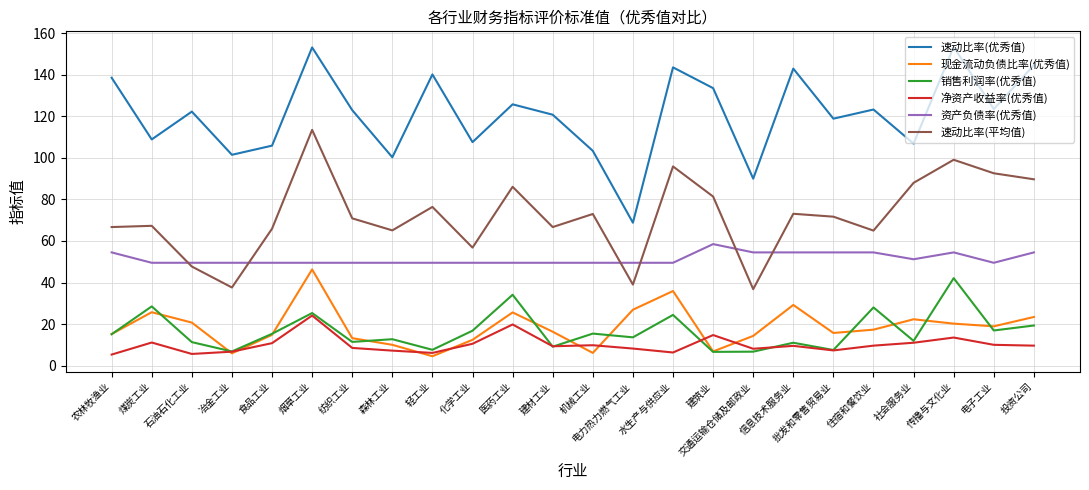

What is the sum of the 资产负债率(优秀值) values at 石油石化工业 and 纺织工业?

99.0